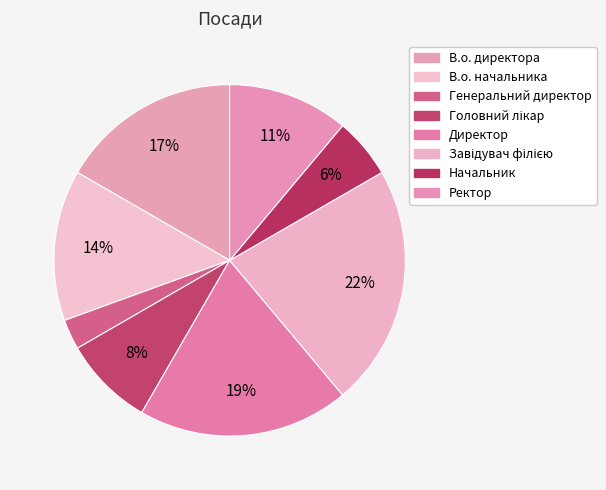

True or false: Генеральний директор accounts for 3% of the total.

True